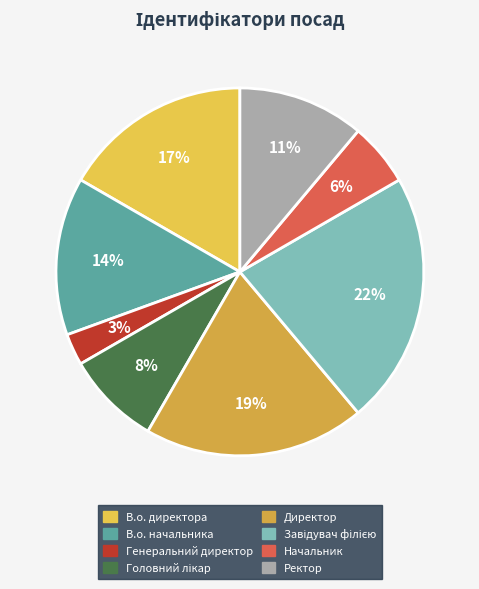

Is there a majority slice in this chart?

No